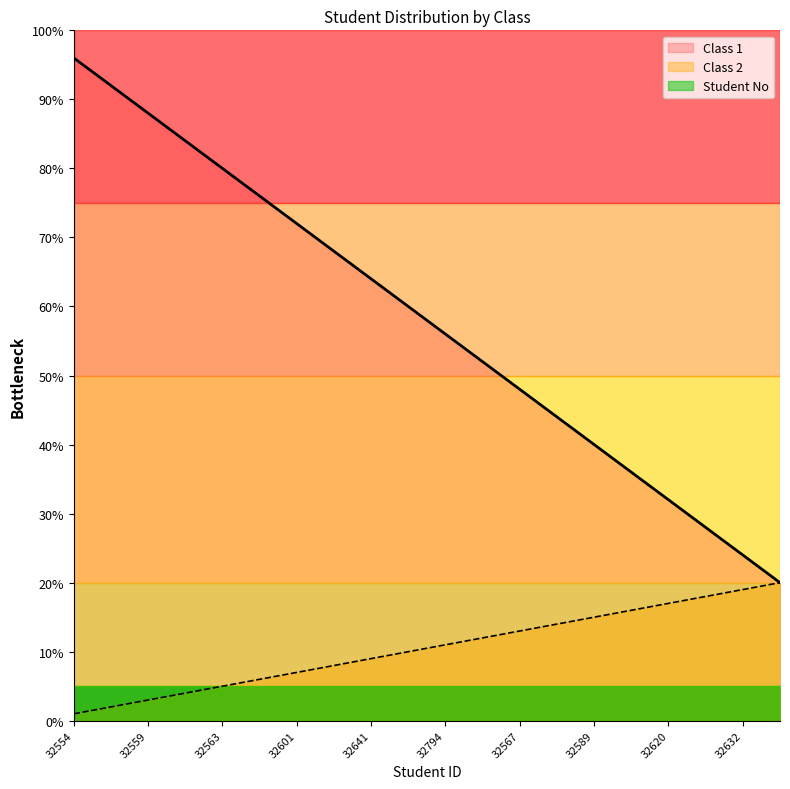

The value of Class 1 at 32601 is 72. True or false?

True